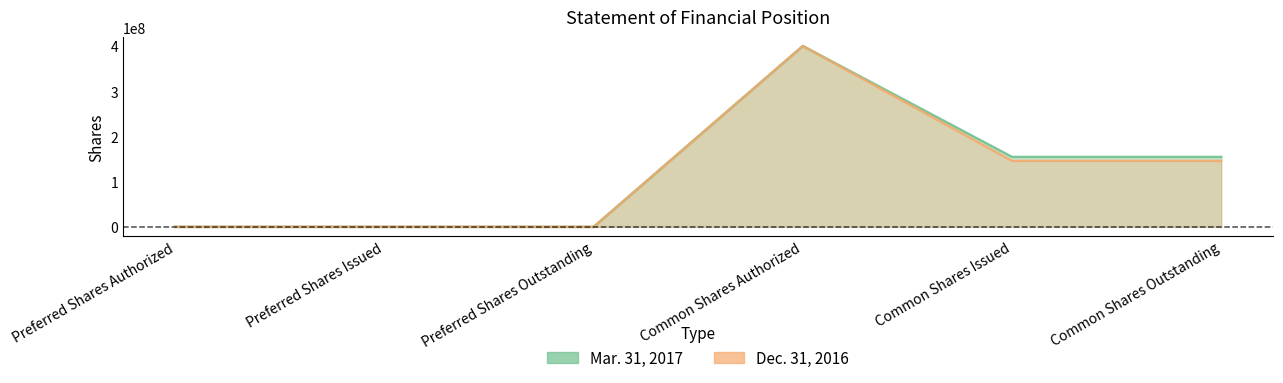

In Dec. 31, 2016, how many points are higher than both neighbors (excluding endpoints)?

1